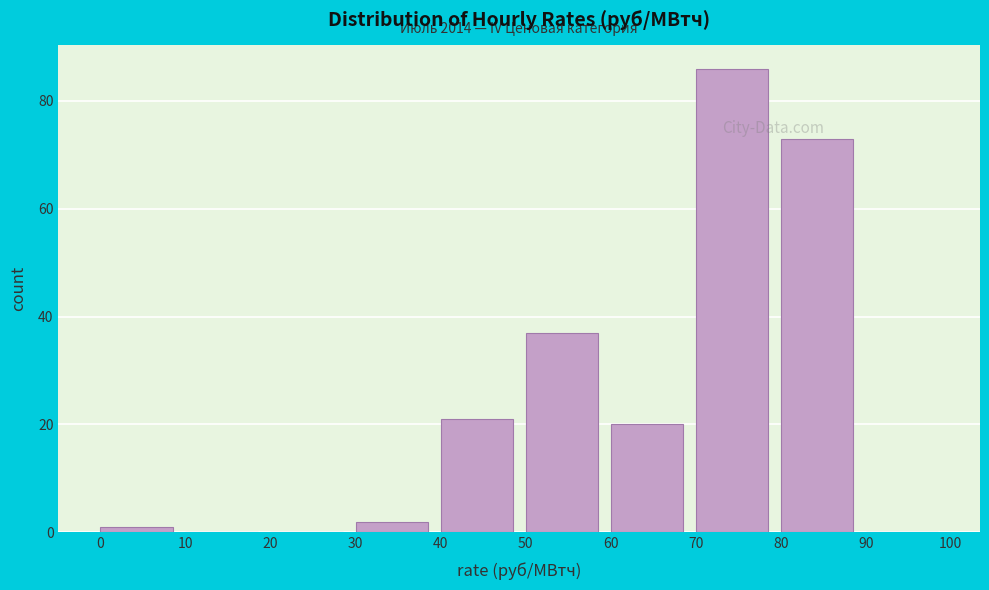

Which range on the x-axis has the tallest bar?

70 to 80